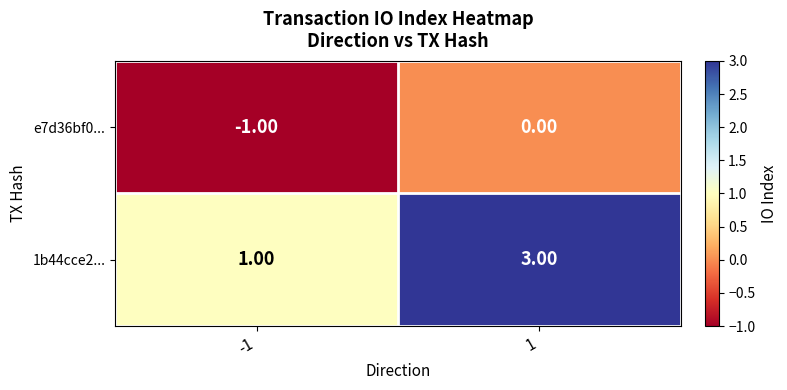

Rank the series by their maximum value, from lowest to highest.

e7d36bf0..., 1b44cce2...